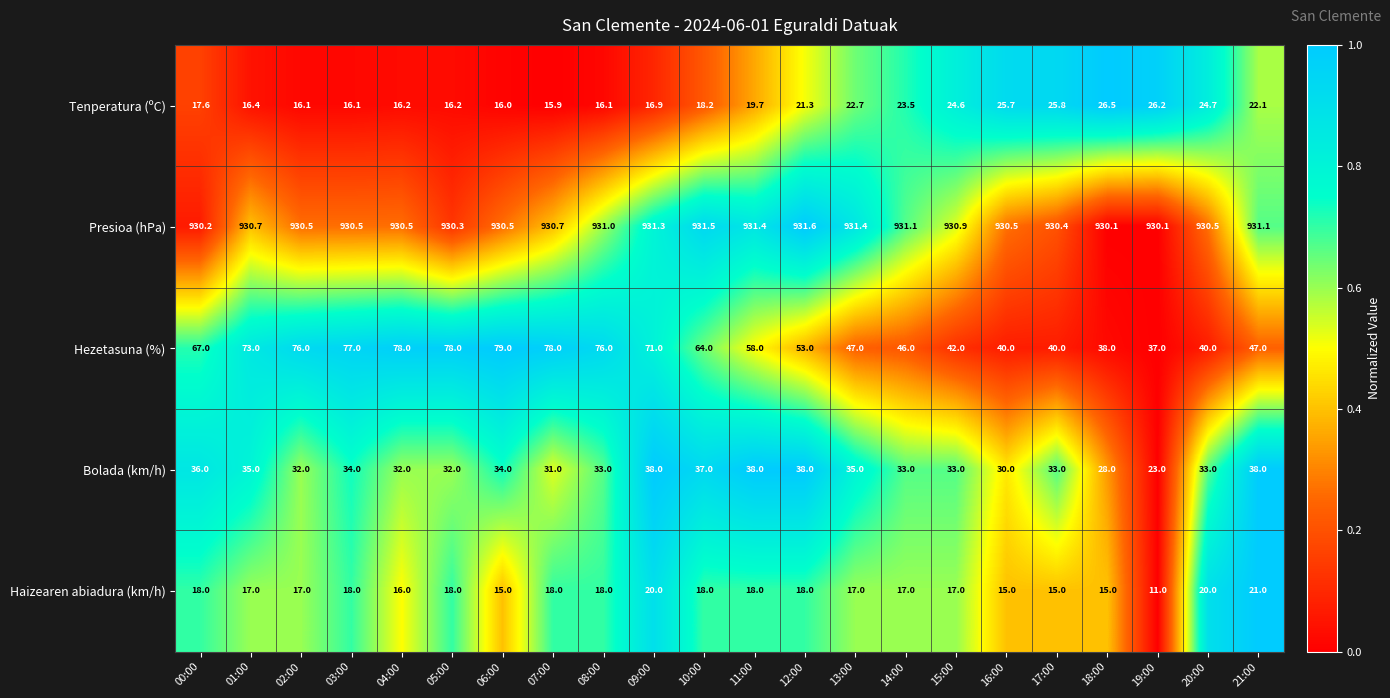

What is the difference between the highest and lowest values at 08:00?

914.9